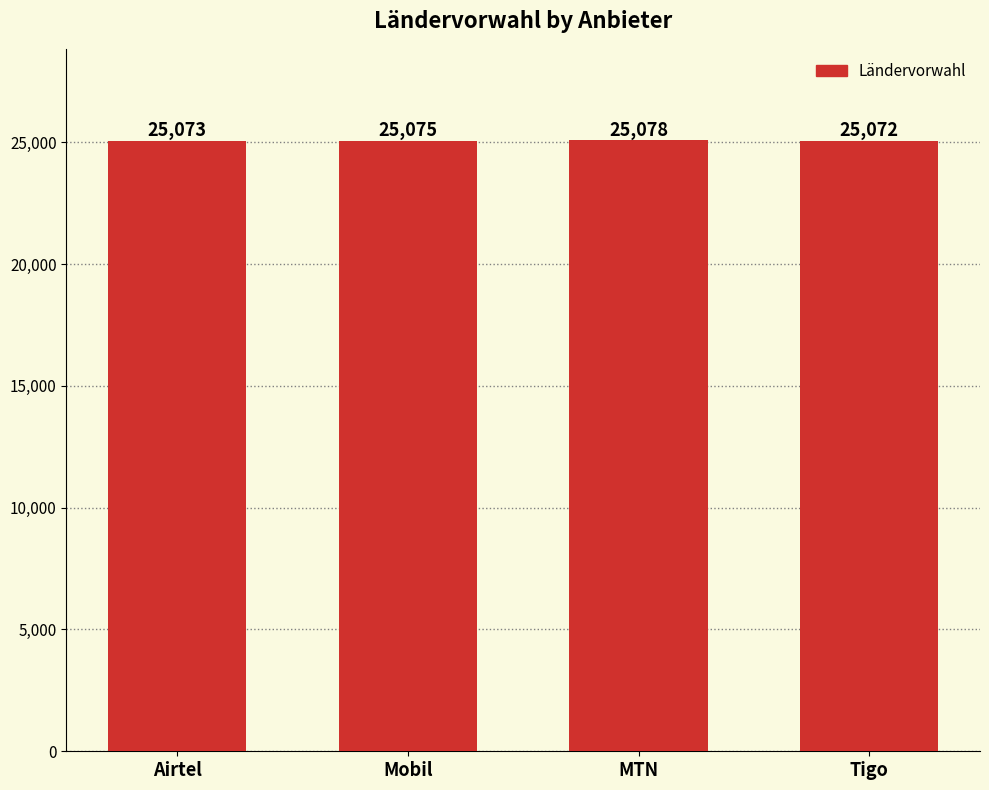

What is the label of the 3rd bar from the right?

Mobil